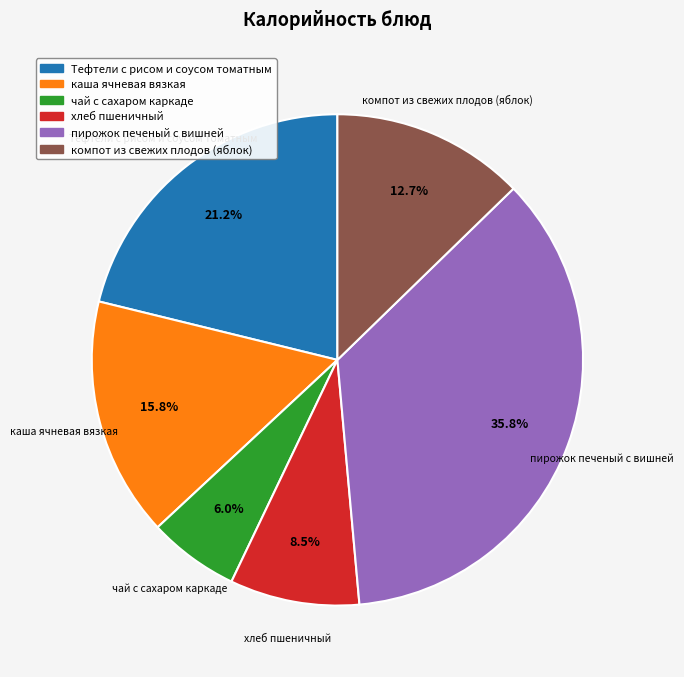

Rank the categories by value from highest to lowest.

пирожок печеный с вишней, Тефтели с рисом и соусом томатным, каша ячневая вязкая, компот из свежих плодов (яблок), хлеб пшеничный, чай с сахаром каркаде